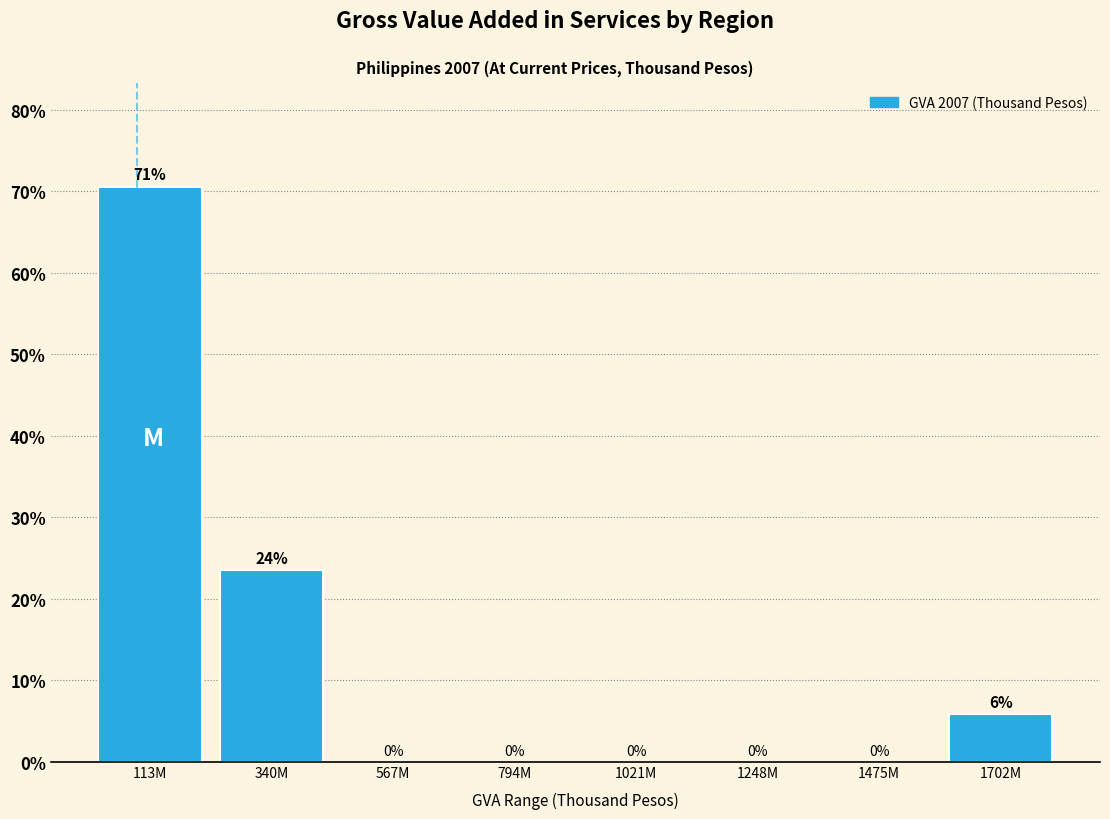

Where is the data nearest to the value 35?

340M